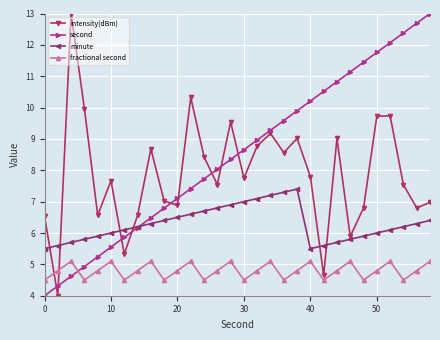

What is the minimum value for intensity(dBm)?

4.0